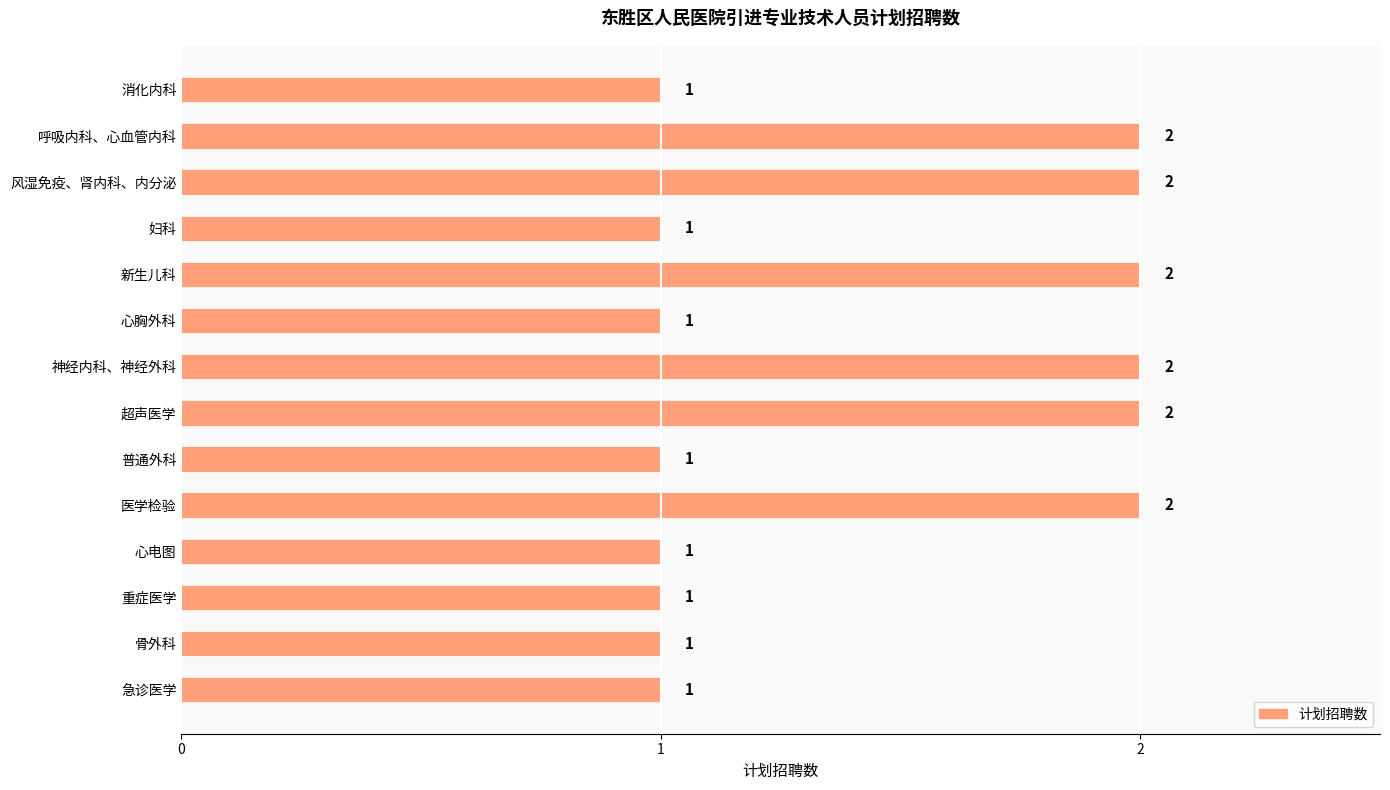

What is the value of the 8th bar from the top?

2